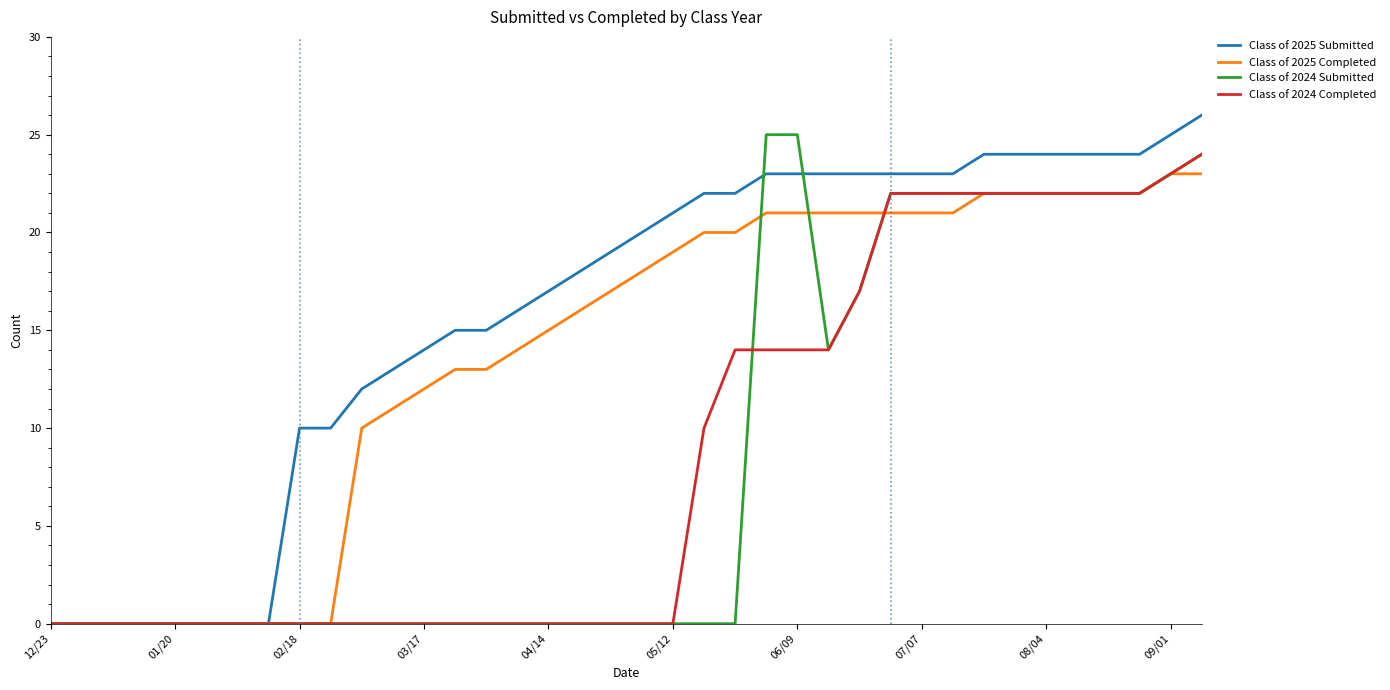

Which series has the largest total across all categories?

Class of 2025 Submitted